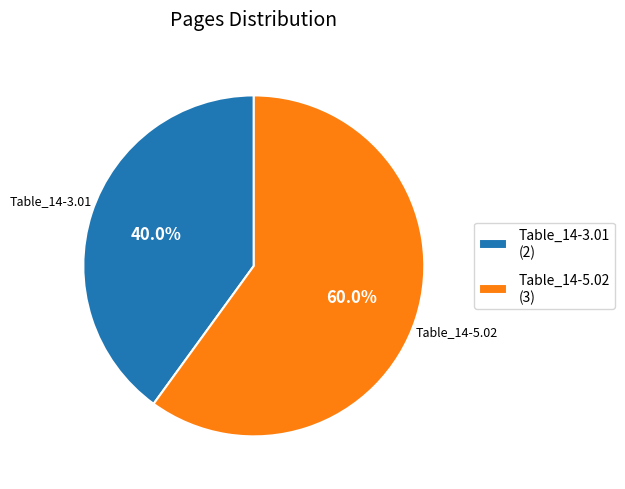

Which category has the biggest portion of the pie?

Table_14-5.02